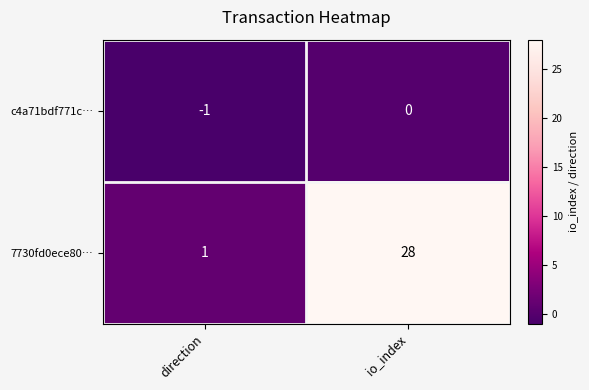

The value of 7730fd0ece80… at io_index is 28. True or false?

True